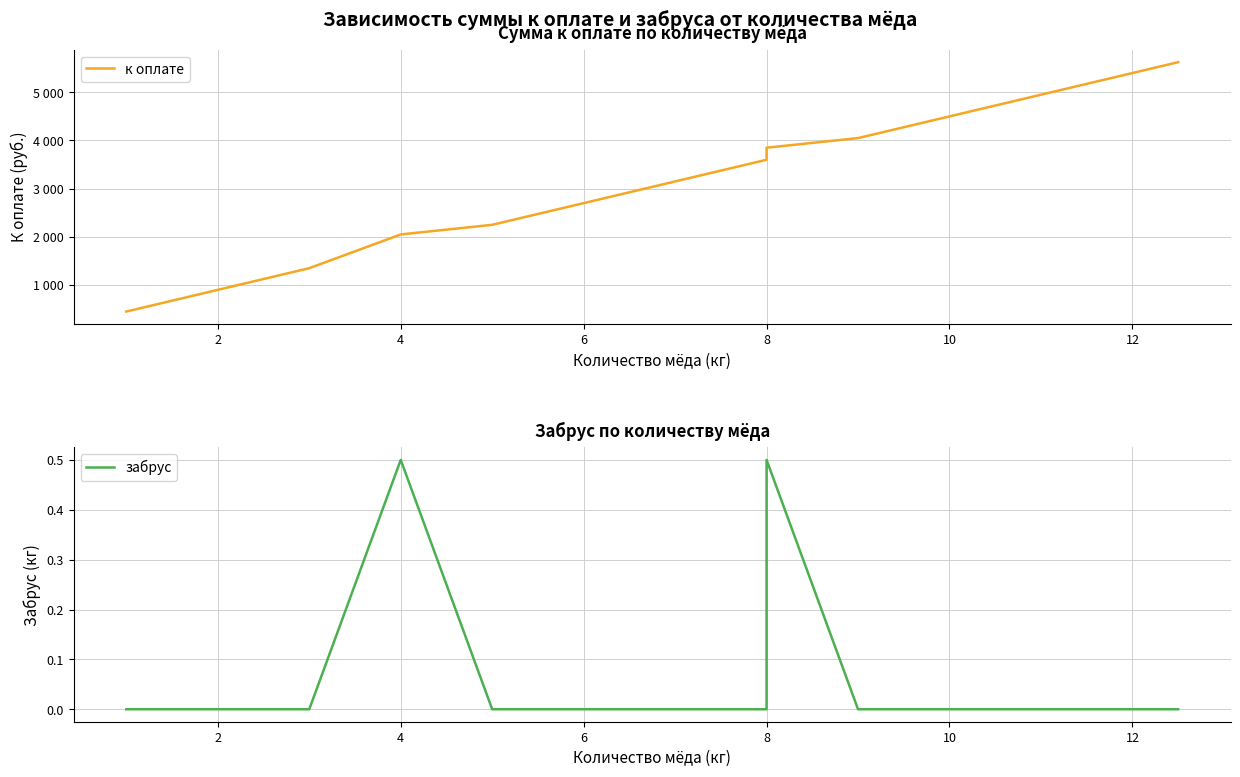

What is the greatest value displayed?

5625.0